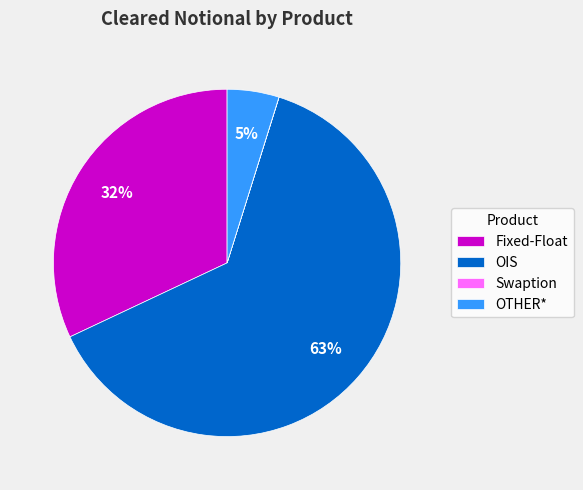

True or false: OIS accounts for 63% of the total.

True